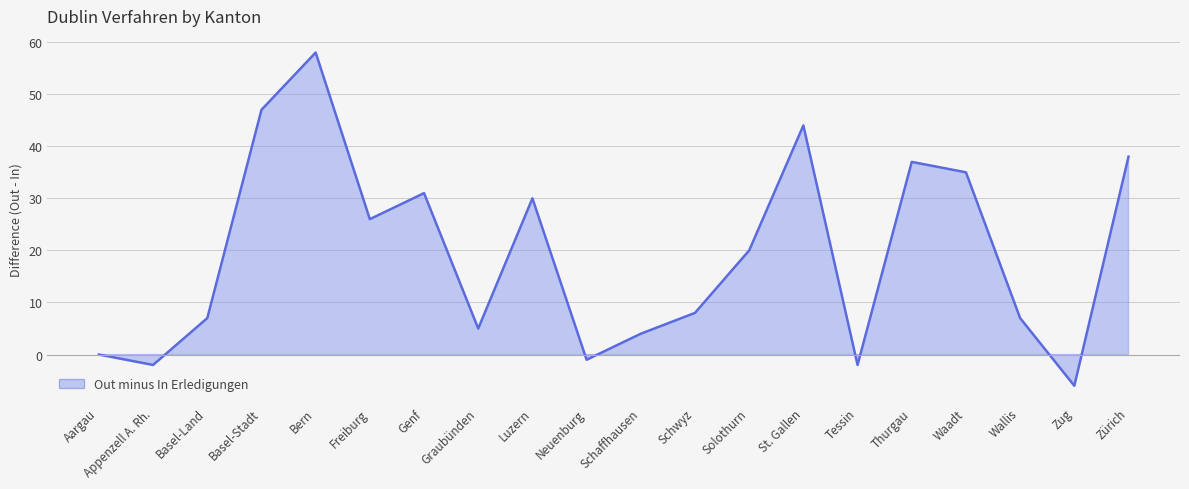

How many data points in Out-Verfahren (Zustimmungen) are above 22?

9